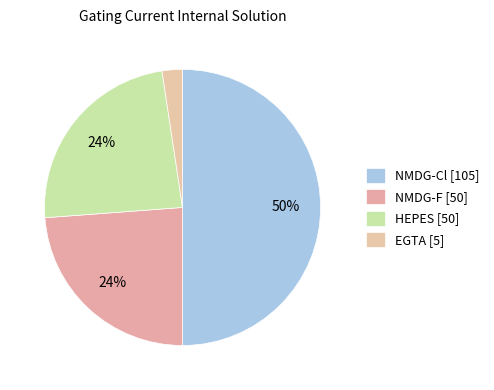

Does any single category account for the majority?

No